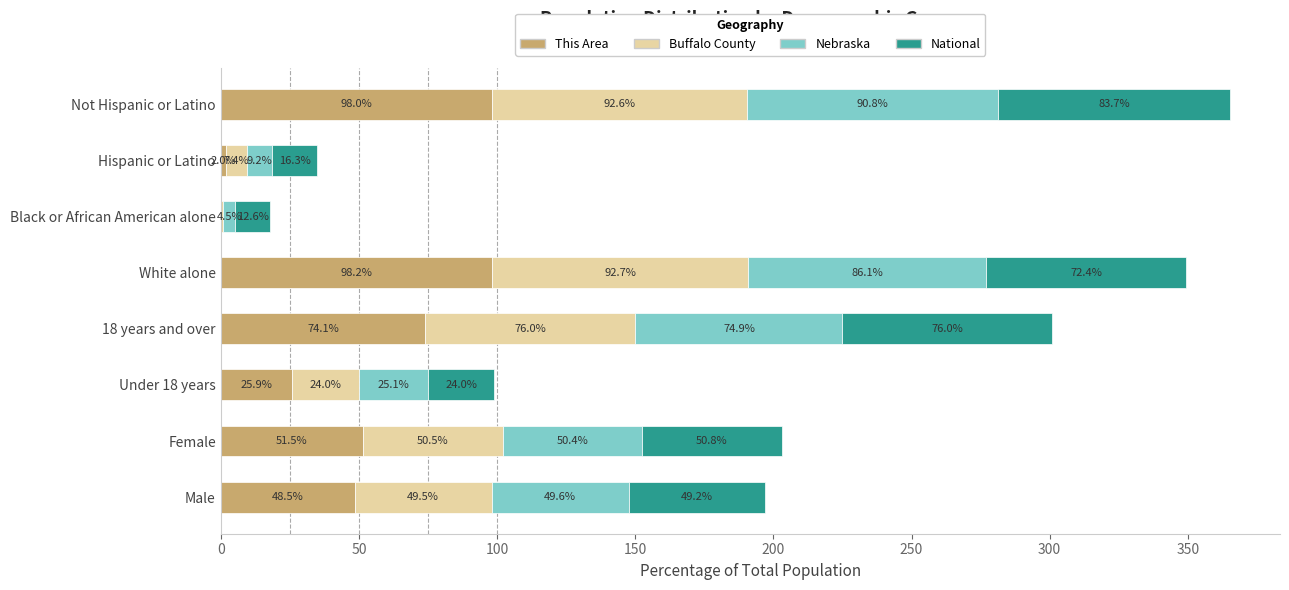

At which category is the sum across all series the highest?

Not Hispanic or Latino